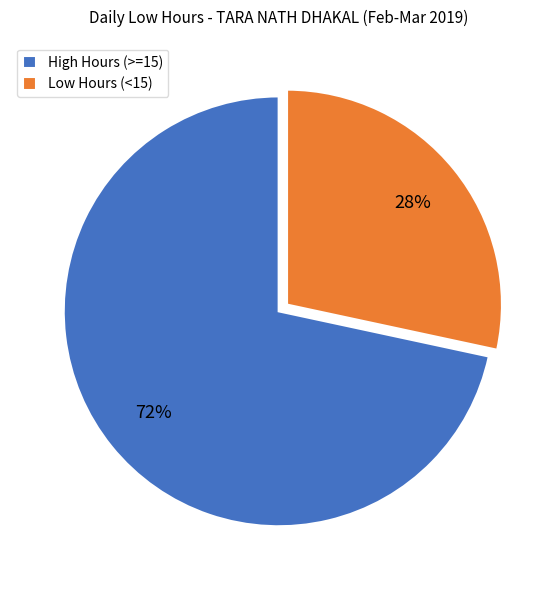

What percentage is the Low Hours (<15) slice, to the nearest percent?

28%